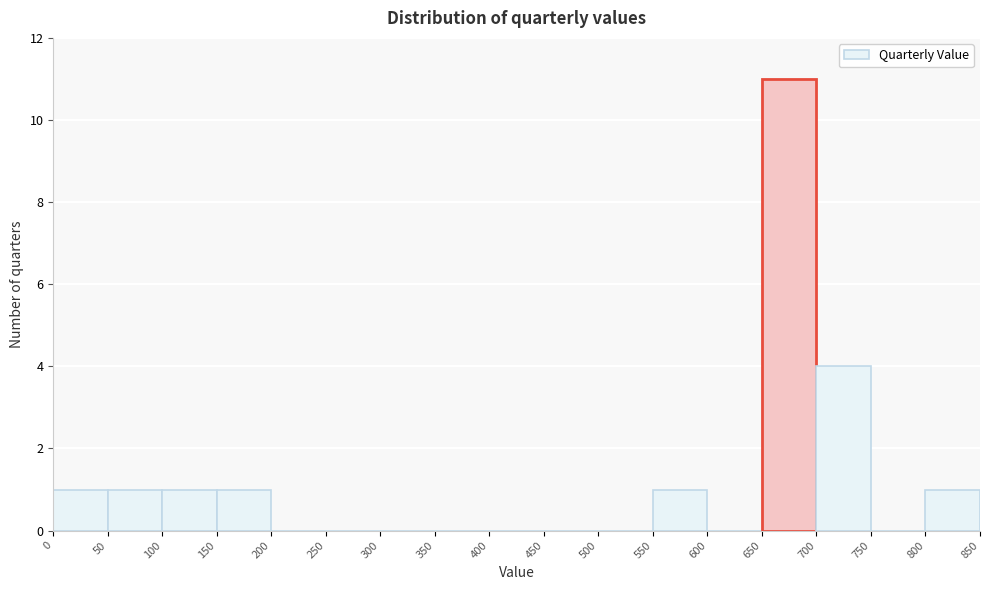

What is the height of the bar covering 50 to 100 on the x-axis? The values are not printed on the chart, so give them approximately, as read against the axis.

1